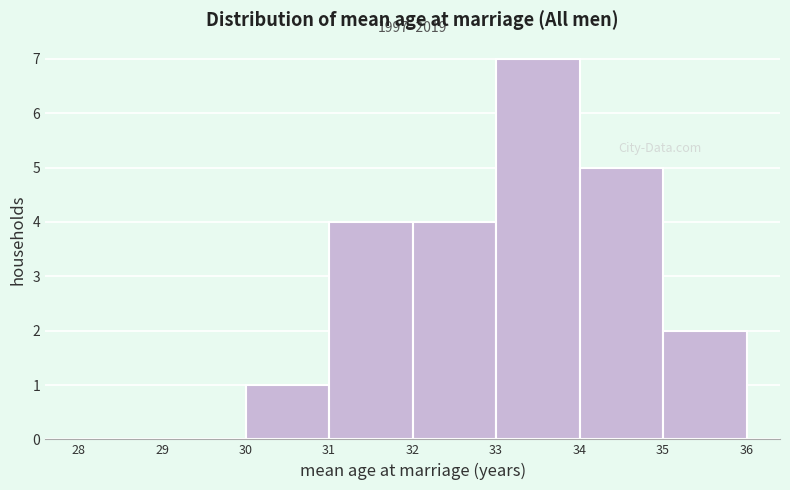

Over which range of the x-axis is the bar tallest?

33 to 34